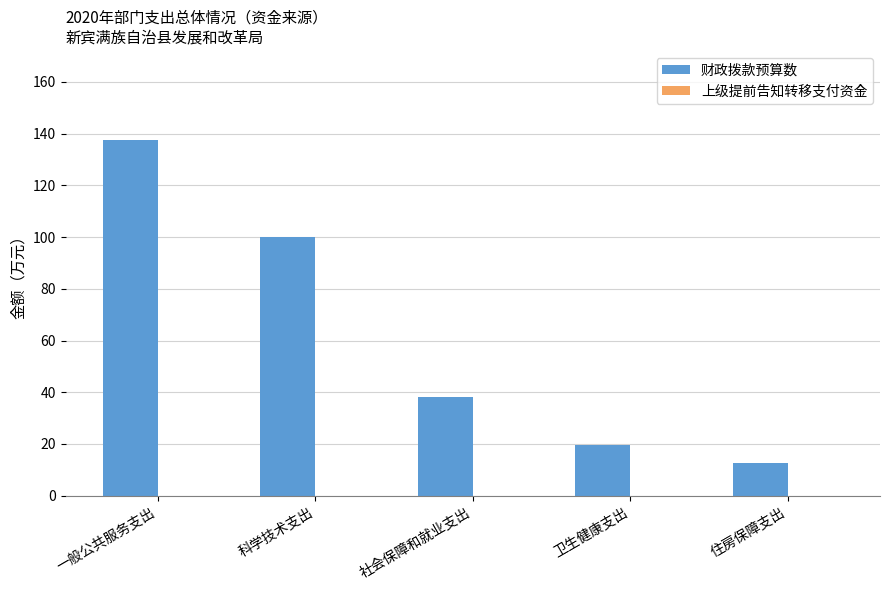

Read the value at 卫生健康支出.

19.8